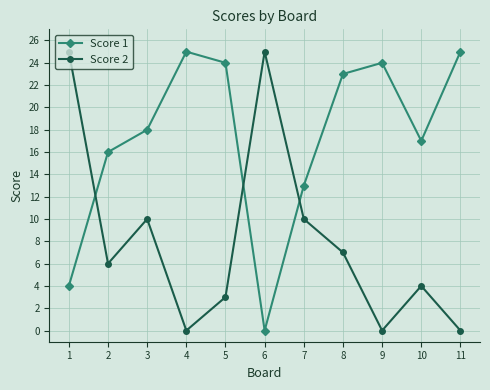

What is the difference between the highest and lowest values at 7?

3